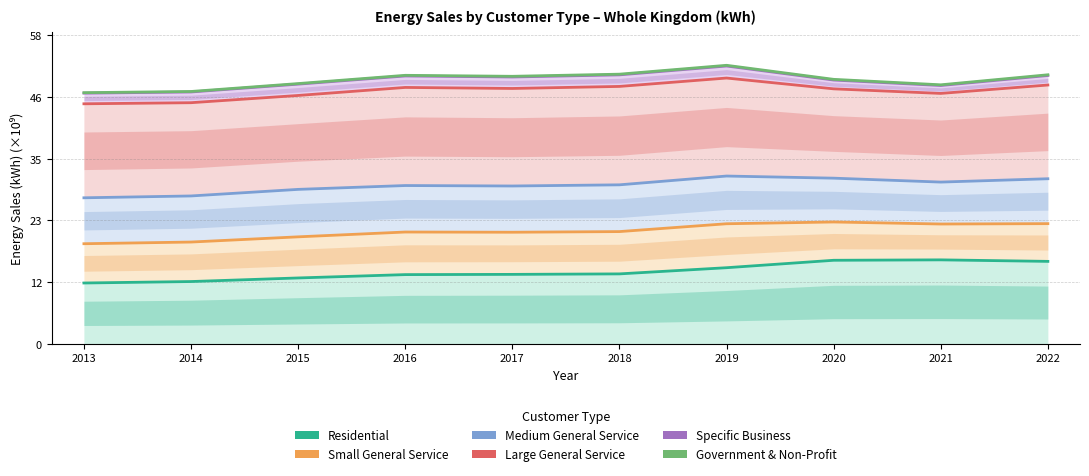

What is the difference between the highest and lowest values at 2015?

36.6